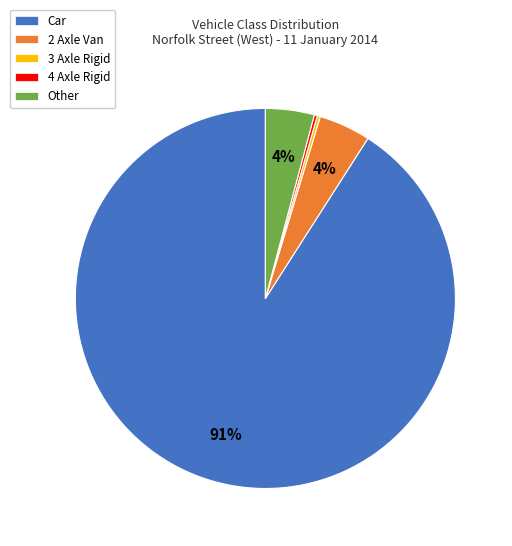

To the nearest percent, what portion does Other represent?

4%